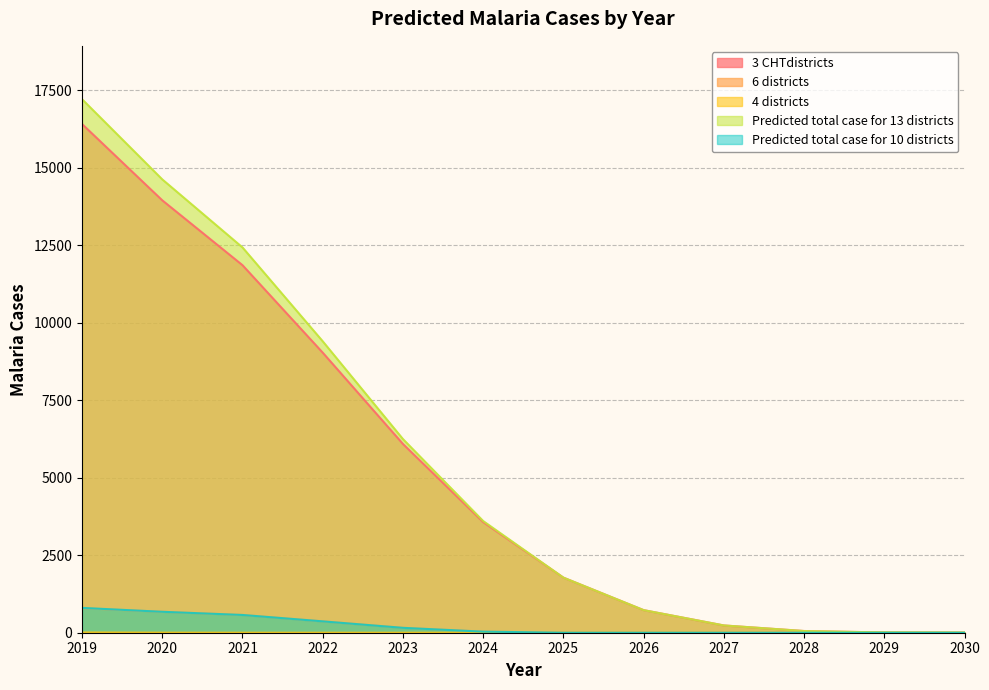

Reading left to right, list all the values displayed in this chart.

3 CHTdistricts: 2019=16414.0	2020=13951.9	2021=11859.1	2022=9036.6	2023=6090.7	2024=3569.1	2025=1777.4	2026=728.7	2027=234.7	2028=54.9	2029=8.0	2030=0.5
6 districts: 2019=793.0	2020=674.0	2021=572.9	2022=366.7	2023=157.7	2024=34.7	2025=0.0	2026=0.0	2027=0.0	2028=0.0	2029=0.0	2030=0.0
4 districts: 2019=8.0	2020=1.6	2021=0.0	2022=0.0	2023=0.0	2024=0.0	2025=0.0	2026=0.0	2027=0.0	2028=0.0	2029=0.0	2030=0.0
Predicted total case for 13 districts: 2019=17215.0	2020=14627.5	2021=12432.1	2022=9403.3	2023=6248.4	2024=3603.8	2025=1777.4	2026=728.7	2027=234.7	2028=54.9	2029=8.0	2030=0.5
Predicted total case for 10 districts: 2019=801.0	2020=675.6	2021=572.9	2022=366.7	2023=157.7	2024=34.7	2025=0.0	2026=0.0	2027=0.0	2028=0.0	2029=0.0	2030=0.0